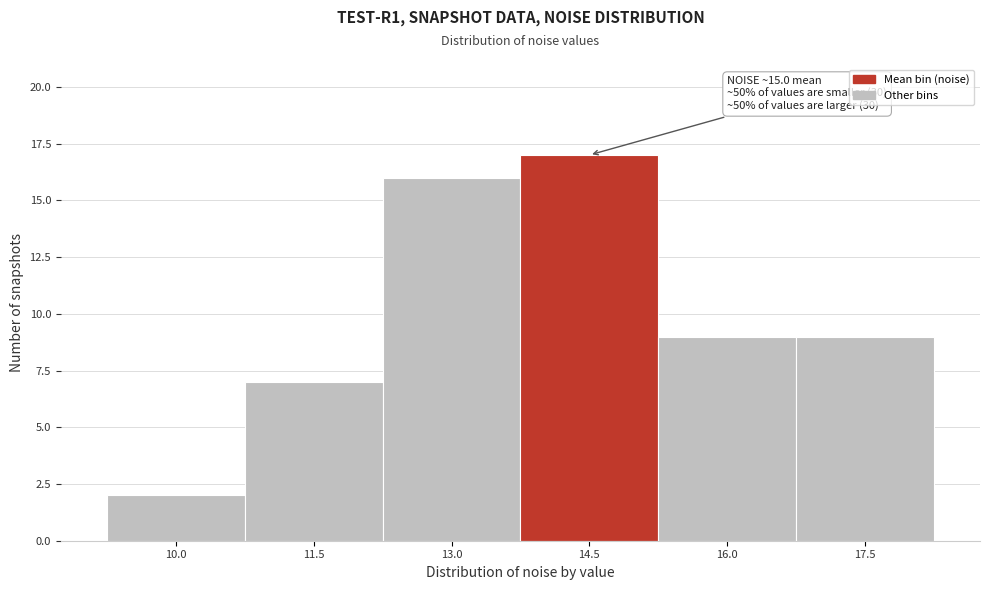

Reading right to left, transcribe all the data shown in this chart.

9	9	17	16	7	2